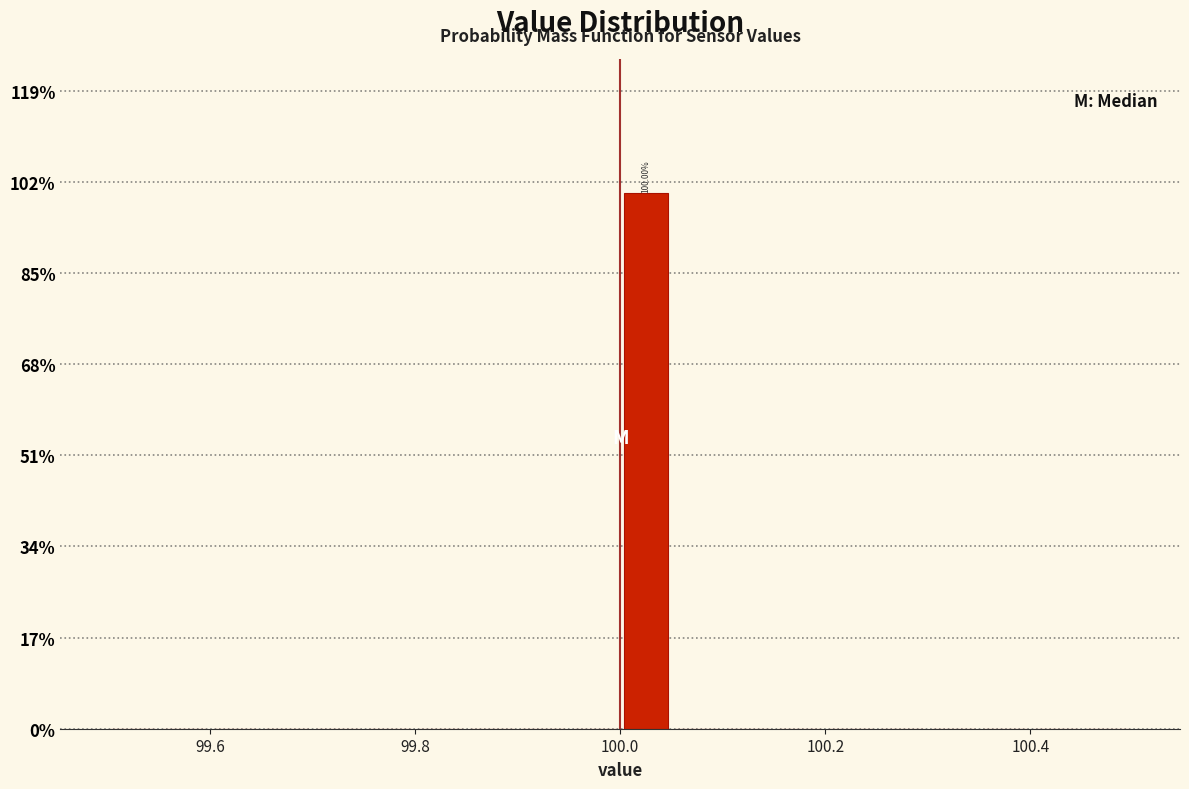

Read against the x-axis, roughly where is the centre of the tallest bar?

100.02